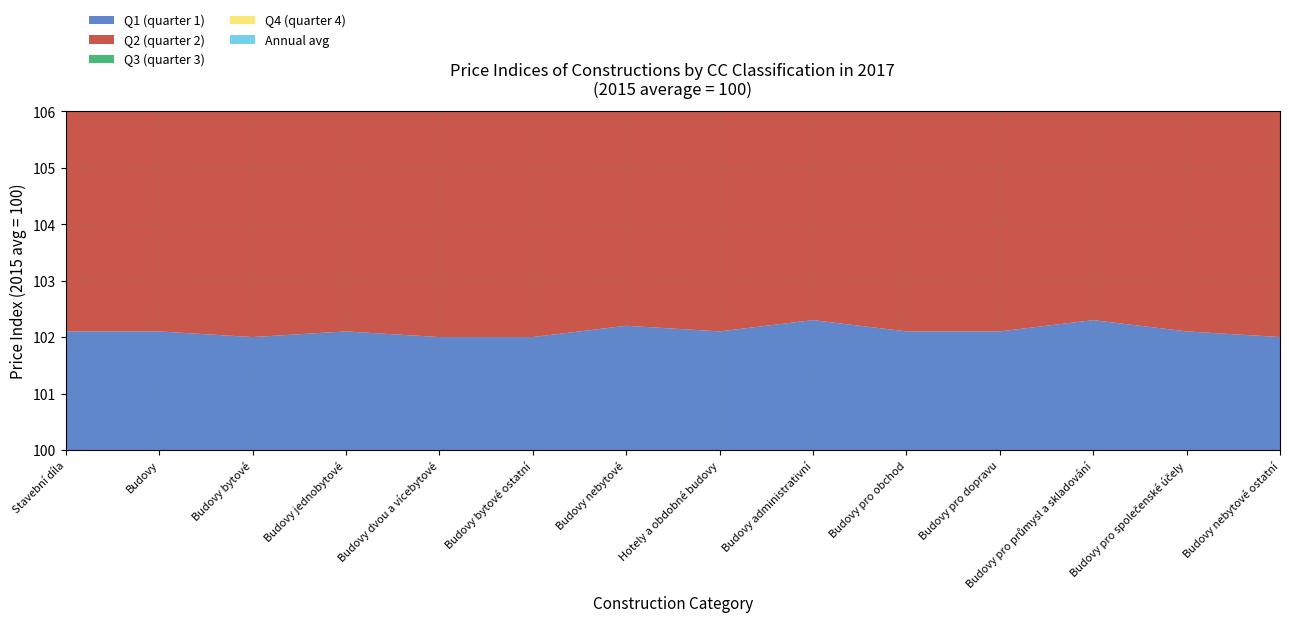

Reading left to right, list all the values displayed in this chart.

Q1 (quarter 1): Stavební díla=102.1	Budovy=102.1	Budovy bytové=102.0	Budovy jednobytové=102.1	Budovy dvou a vícebytové=102.0	Budovy bytové ostatní=102.0	Budovy nebytové=102.2	Hotely a obdobné budovy=102.1	Budovy administrativní=102.3	Budovy pro obchod=102.1	Budovy pro dopravu=102.1	Budovy pro průmysl a skladování=102.3	Budovy pro společenské účely=102.1	Budovy nebytové ostatní=102.0
Q2 (quarter 2): Stavební díla=102.5	Budovy=102.7	Budovy bytové=102.6	Budovy jednobytové=102.7	Budovy dvou a vícebytové=102.5	Budovy bytové ostatní=102.6	Budovy nebytové=102.7	Hotely a obdobné budovy=102.7	Budovy administrativní=102.8	Budovy pro obchod=102.6	Budovy pro dopravu=102.6	Budovy pro průmysl a skladování=102.8	Budovy pro společenské účely=102.6	Budovy nebytové ostatní=102.4
Q3 (quarter 3): Stavební díla=103.0	Budovy=103.2	Budovy bytové=103.1	Budovy jednobytové=103.3	Budovy dvou a vícebytové=103.0	Budovy bytové ostatní=103.0	Budovy nebytové=103.2	Hotely a obdobné budovy=103.1	Budovy administrativní=103.3	Budovy pro obchod=103.1	Budovy pro dopravu=103.2	Budovy pro průmysl a skladování=103.4	Budovy pro společenské účely=103.0	Budovy nebytové ostatní=103.0
Q4 (quarter 4): Stavební díla=103.7	Budovy=103.9	Budovy bytové=103.9	Budovy jednobytové=104.2	Budovy dvou a vícebytové=103.8	Budovy bytové ostatní=103.7	Budovy nebytové=103.9	Hotely a obdobné budovy=103.9	Budovy administrativní=104.0	Budovy pro obchod=103.9	Budovy pro dopravu=103.9	Budovy pro průmysl a skladování=104.1	Budovy pro společenské účely=103.7	Budovy nebytové ostatní=103.8
Annual avg: Stavební díla=102.8	Budovy=103.0	Budovy bytové=102.9	Budovy jednobytové=103.1	Budovy dvou a vícebytové=102.8	Budovy bytové ostatní=102.8	Budovy nebytové=103.0	Hotely a obdobné budovy=103.0	Budovy administrativní=103.1	Budovy pro obchod=102.9	Budovy pro dopravu=103.0	Budovy pro průmysl a skladování=103.2	Budovy pro společenské účely=102.9	Budovy nebytové ostatní=102.8